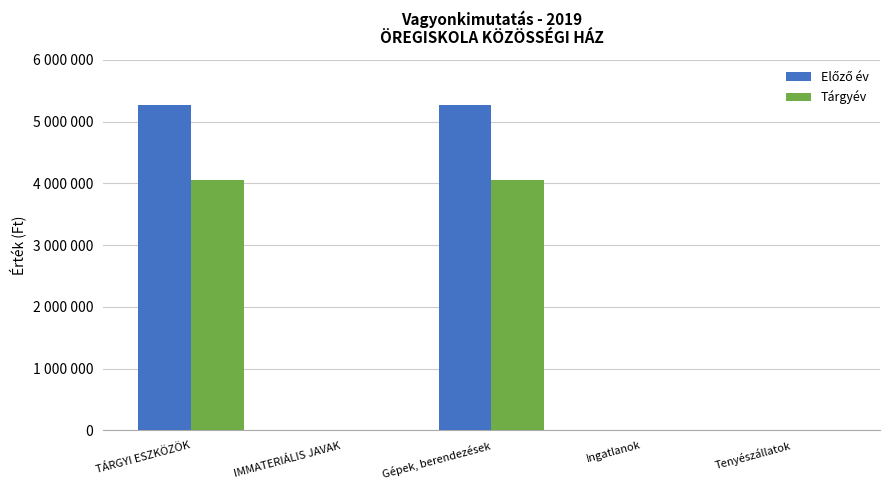

Which series changed the most between IMMATERIÁLIS JAVAK and Tenyészállatok?

Előző év